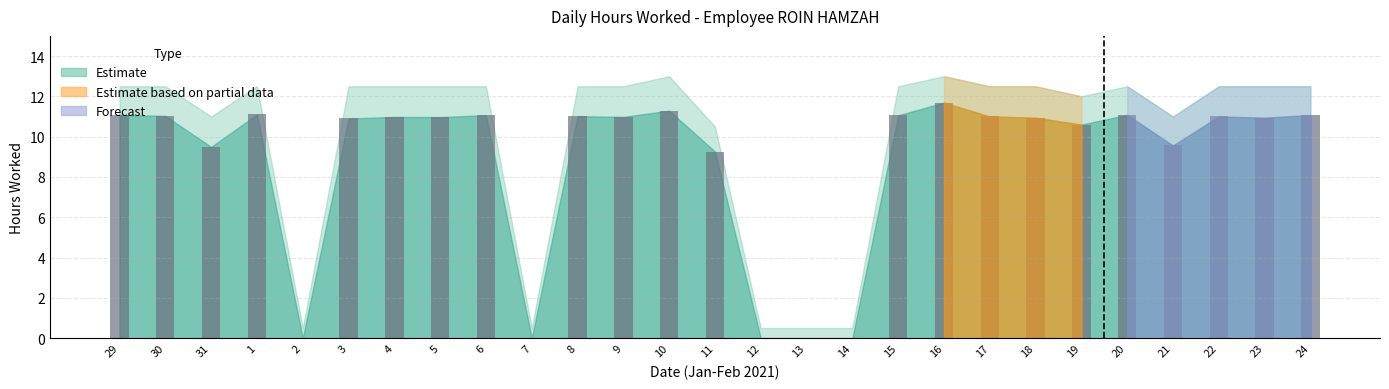

What is the greatest value displayed?

11.7